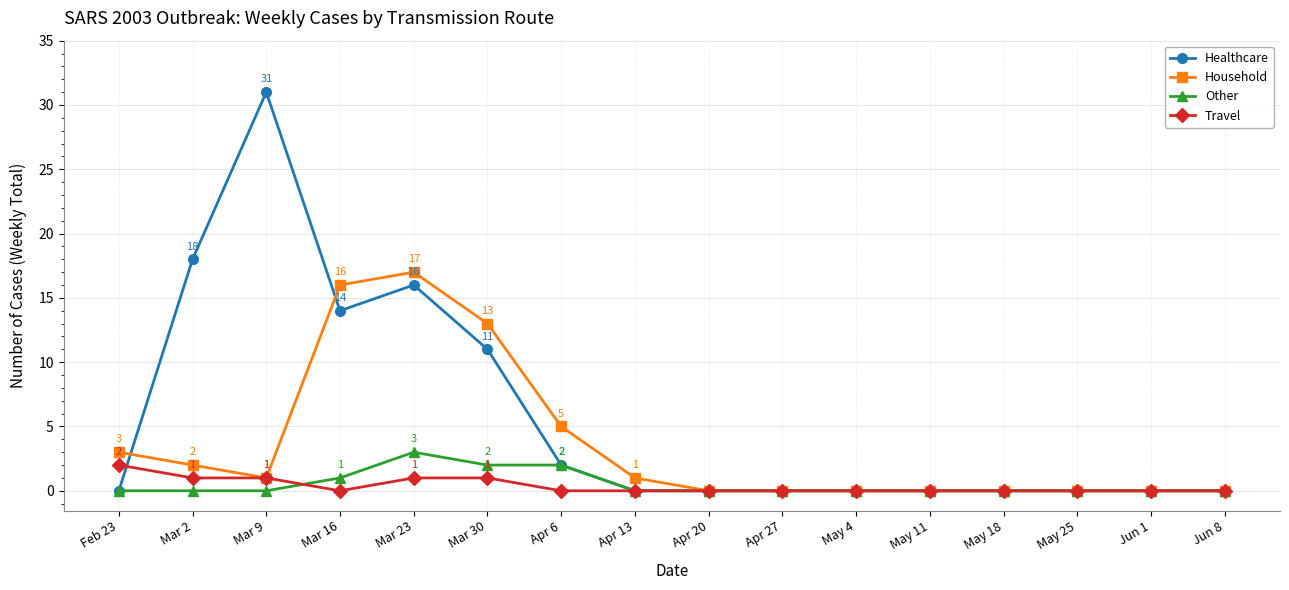

The Healthcare series shows 20 at Mar 16. True or false?

False